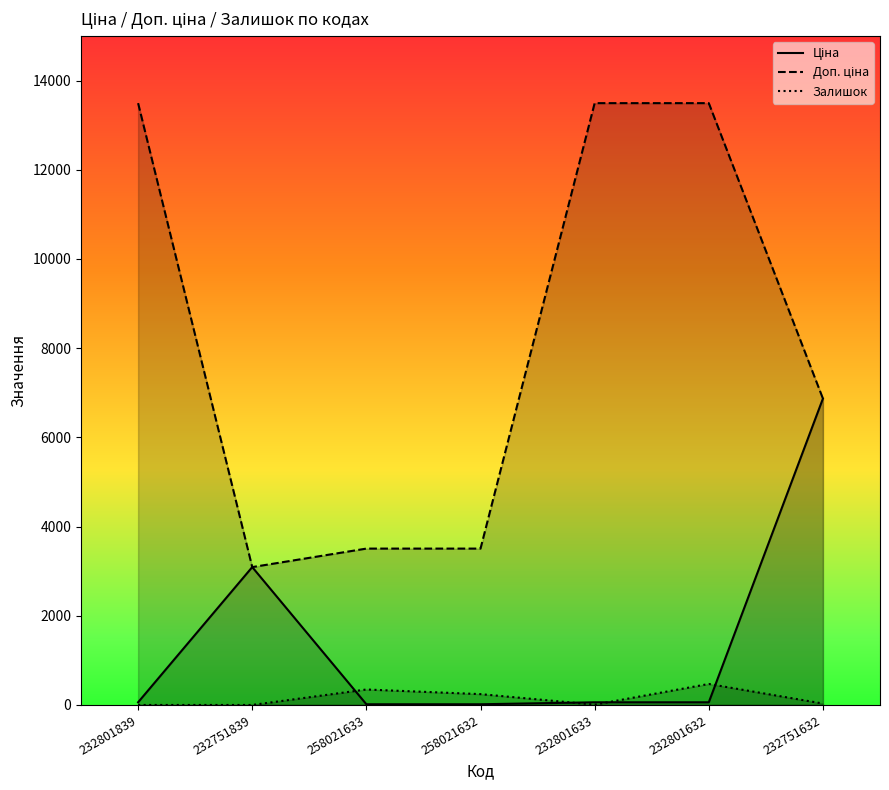

True or false: Ціна has more than 2 interior local peaks.

False